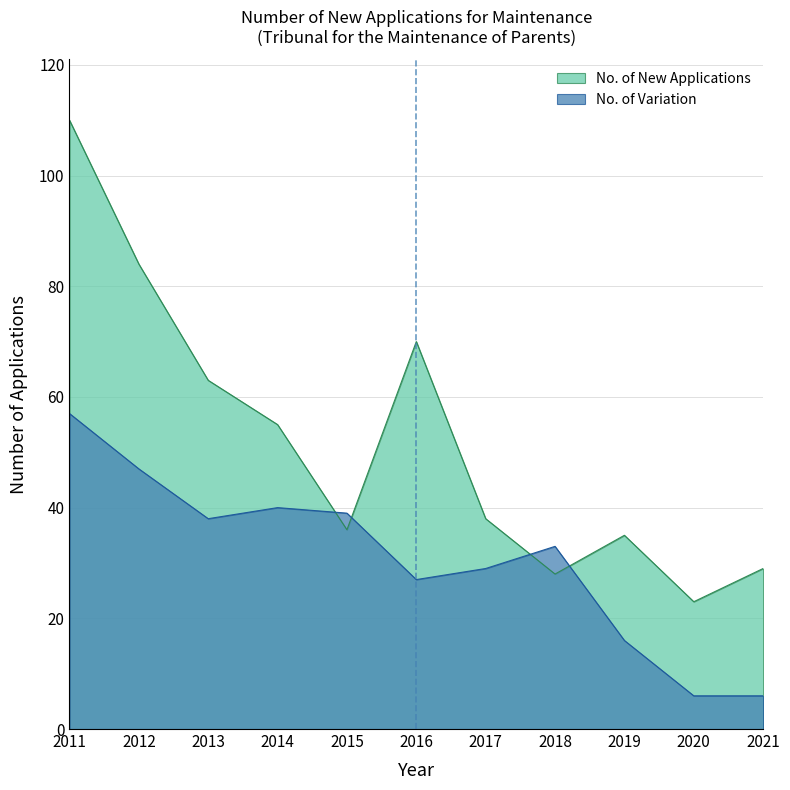

At which label does No. of Variation first exceed 33?

2011